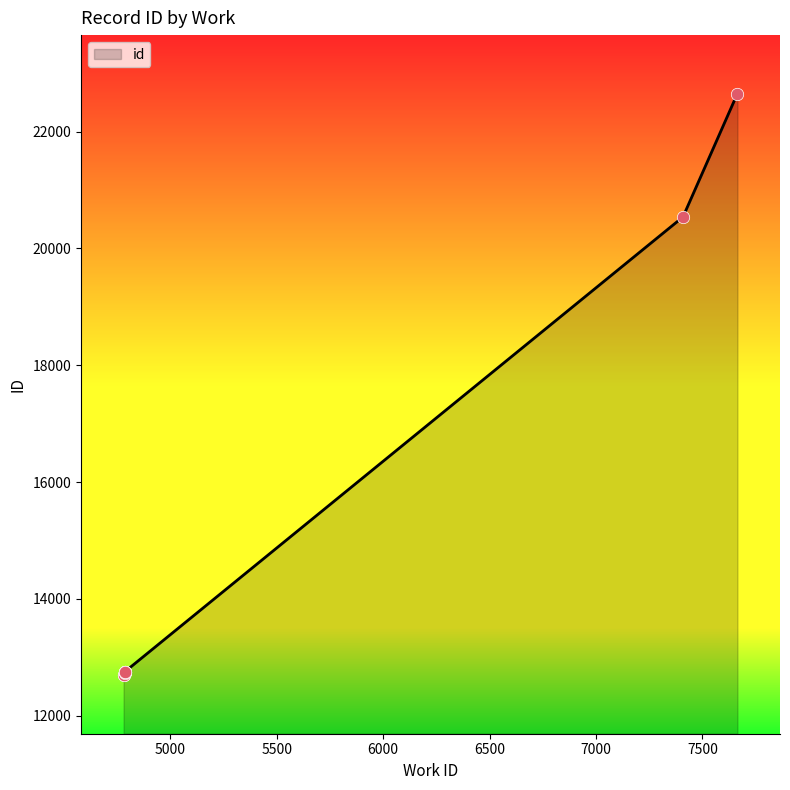

What is the change in value from 4785 to 7409?

+7786